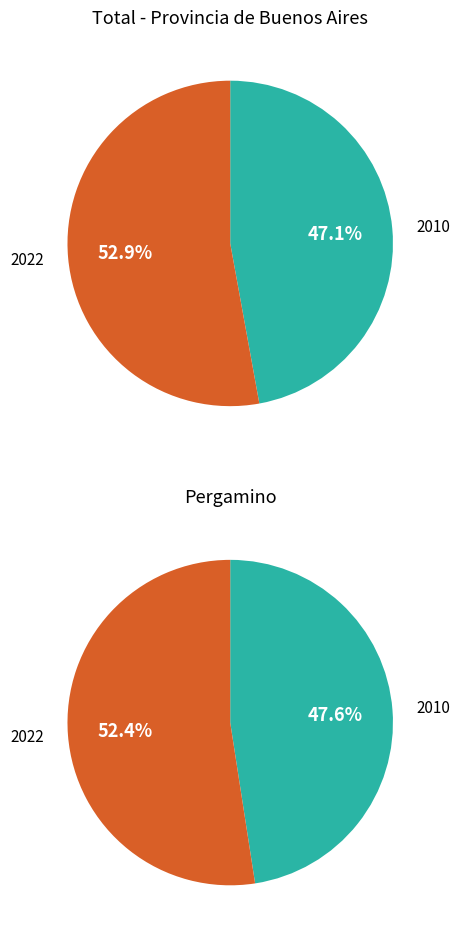

What percentage is the 2022 slice, to the nearest percent?

52%